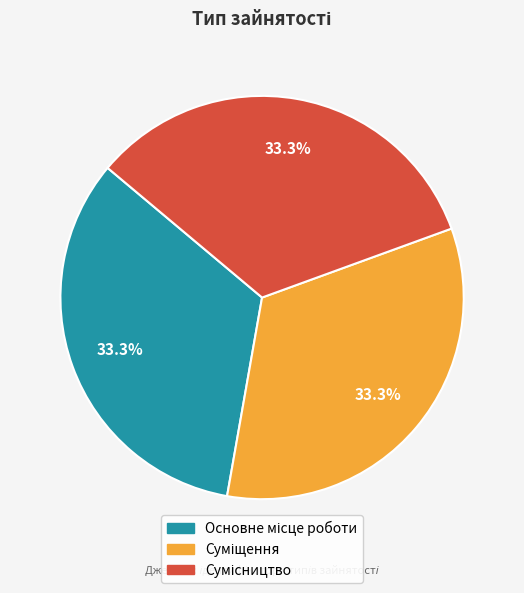

Is there any slice that represents more than half of the pie?

No